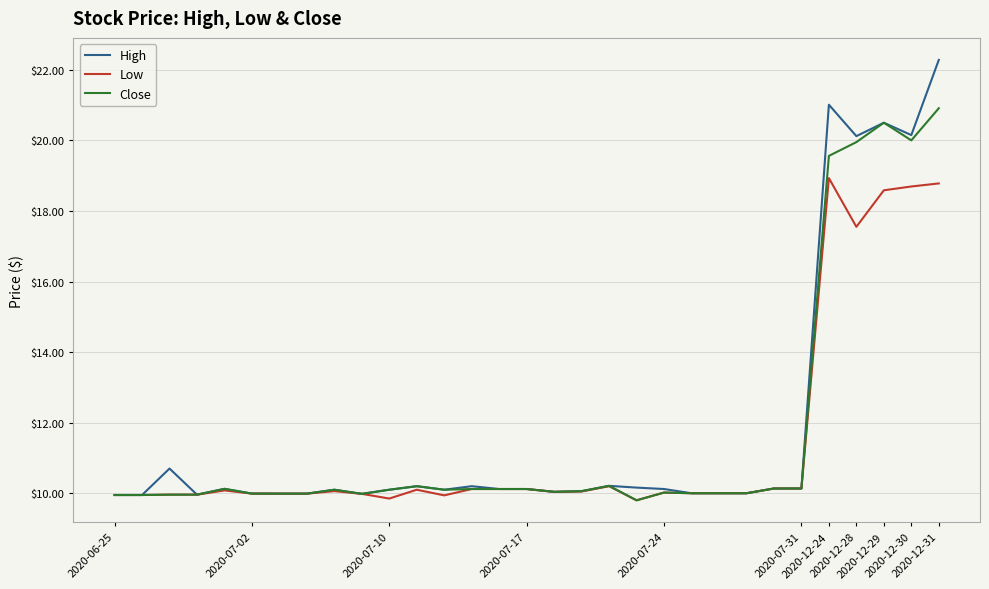

Count the number of data series in this chart.

3